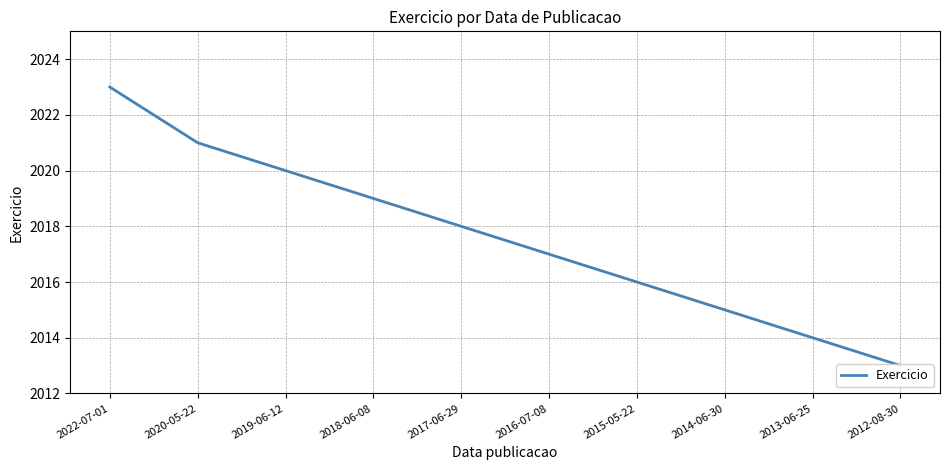

Is this an area chart (filled region under the line)?

No